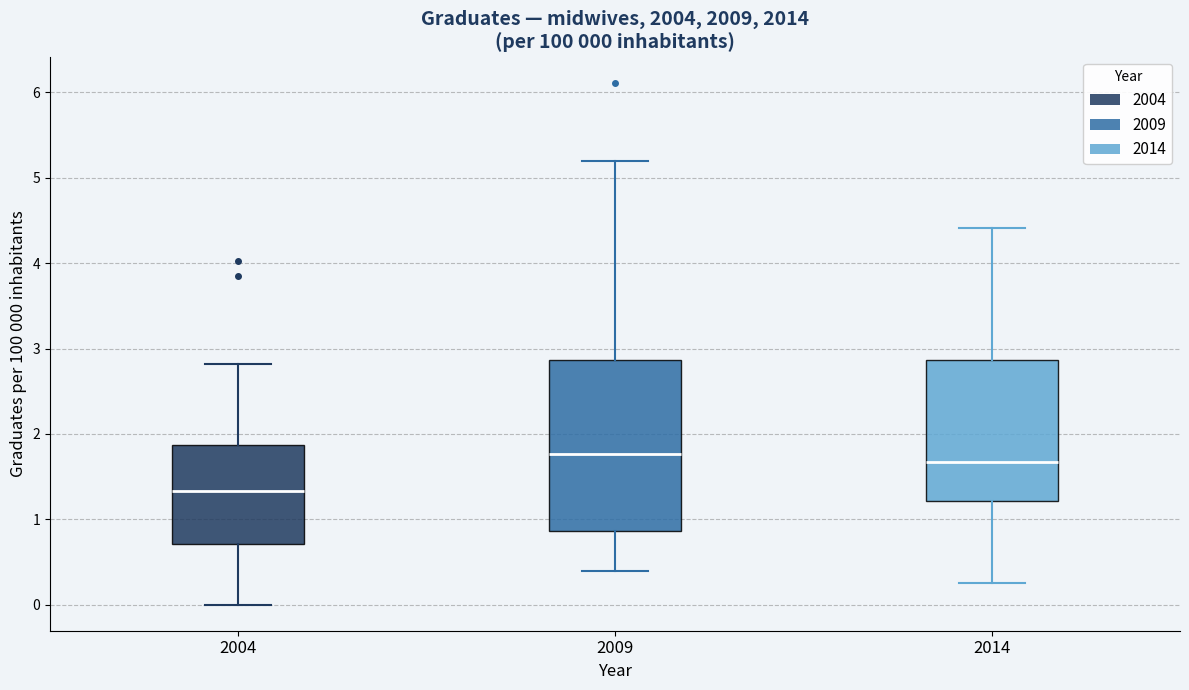

Which box has the lowest median line?

2004